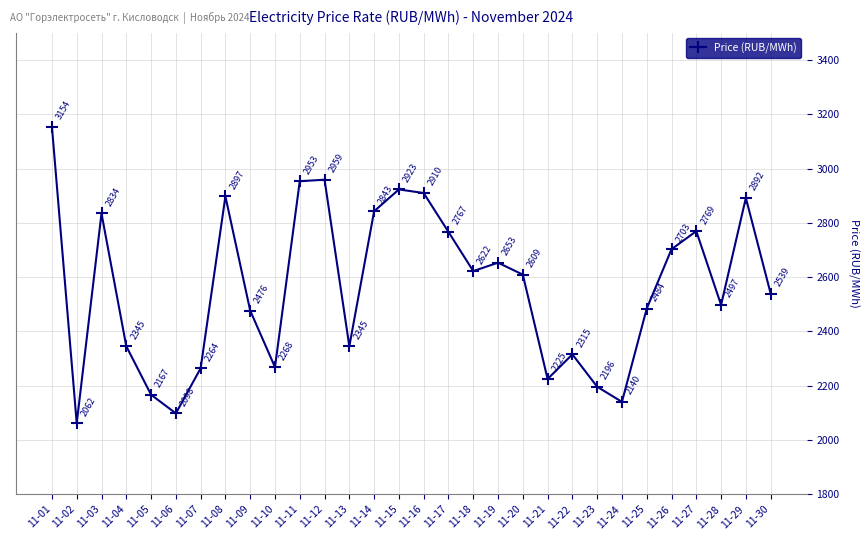

What is the change in value from 11-05 to 11-28?

+330.7